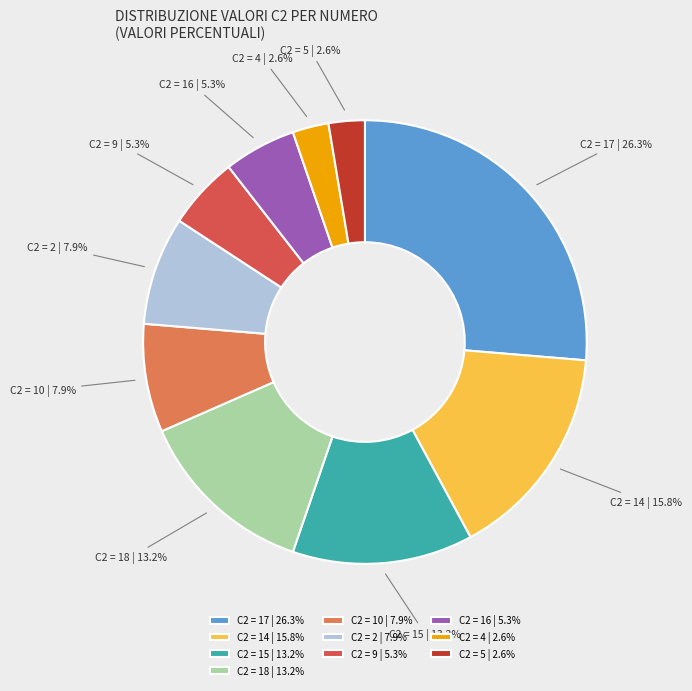

How many segments does this pie chart have?

10